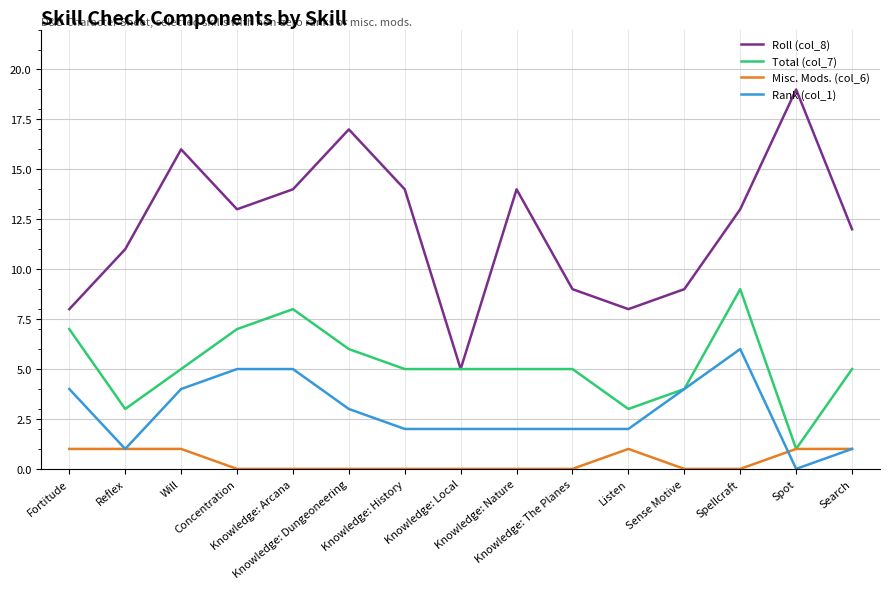

What is the maximum value shown in the chart?

19